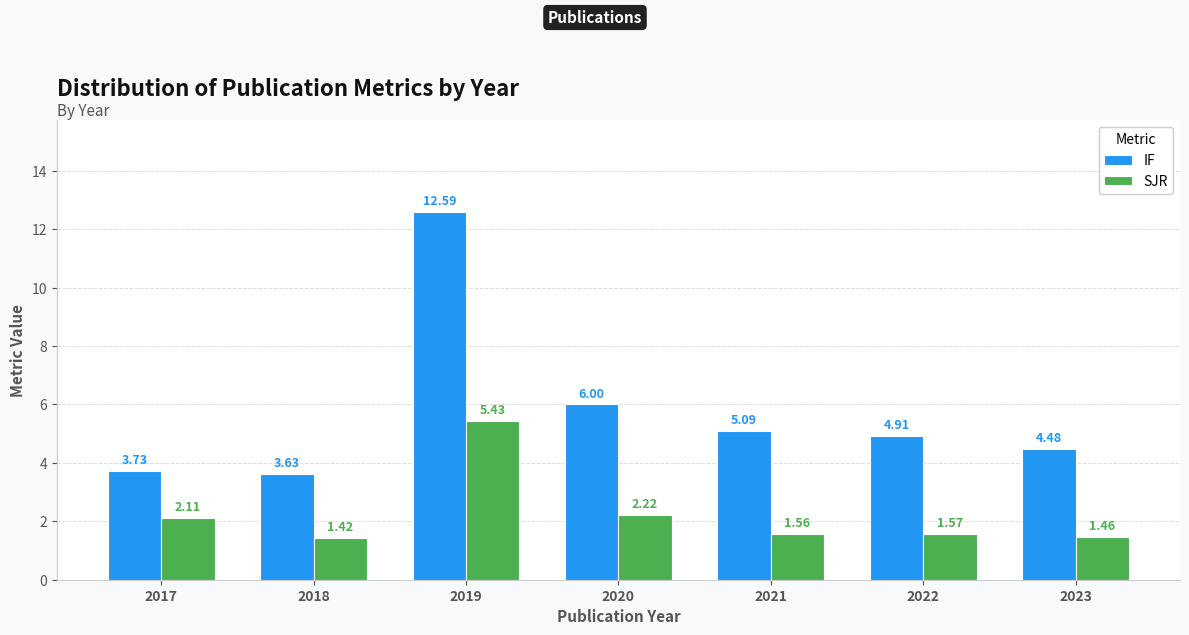

What are all the series names shown in the legend?

IF, SJR